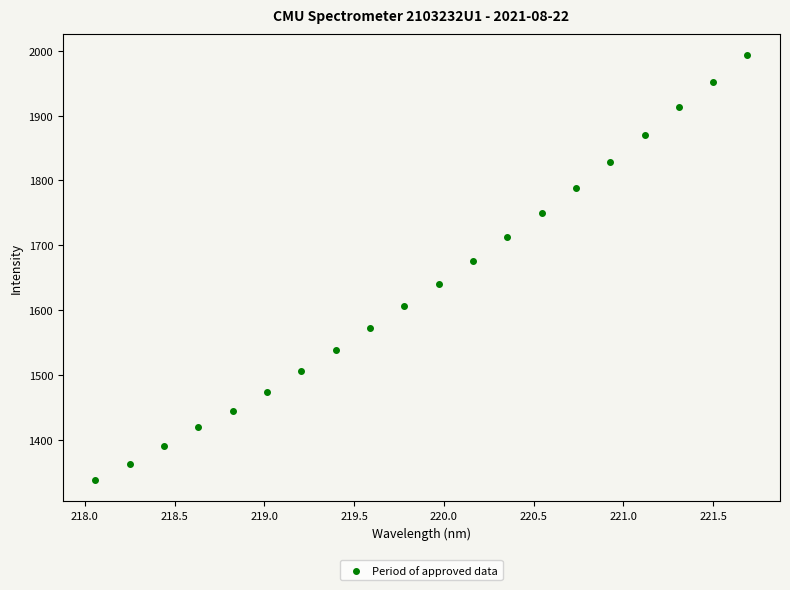

What Y value in the scatter plot is closest to 1665?

1676.0